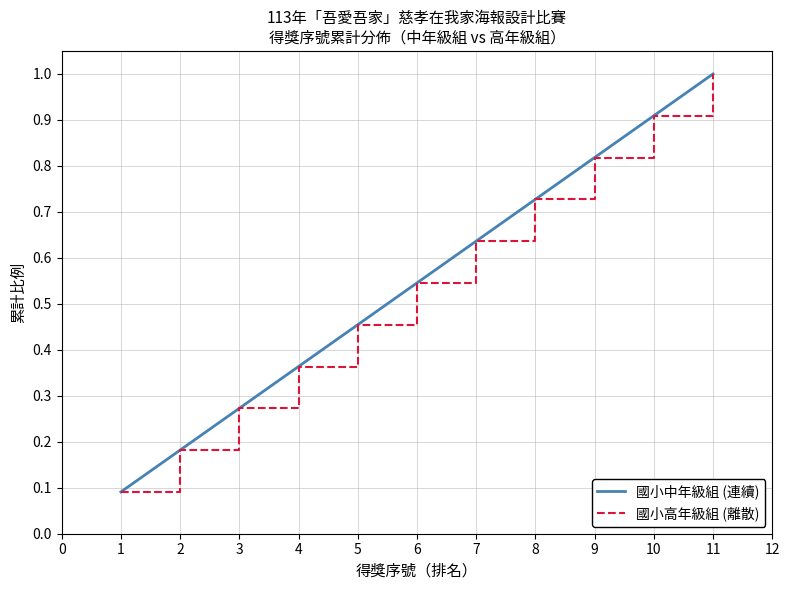

Is this an area chart (filled region under the line)?

No